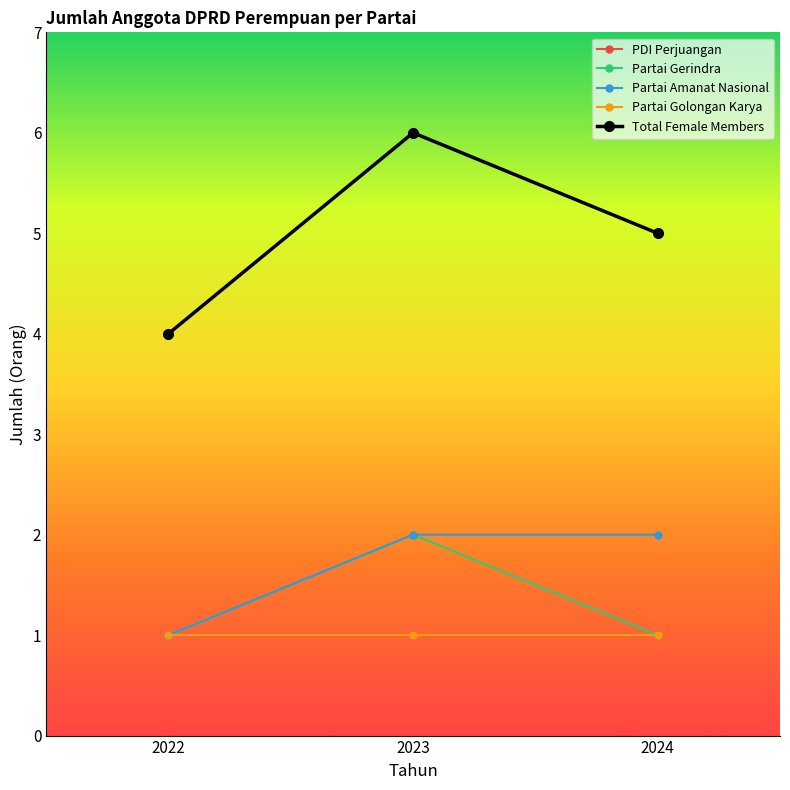

Does the chart have visible grid lines?

No